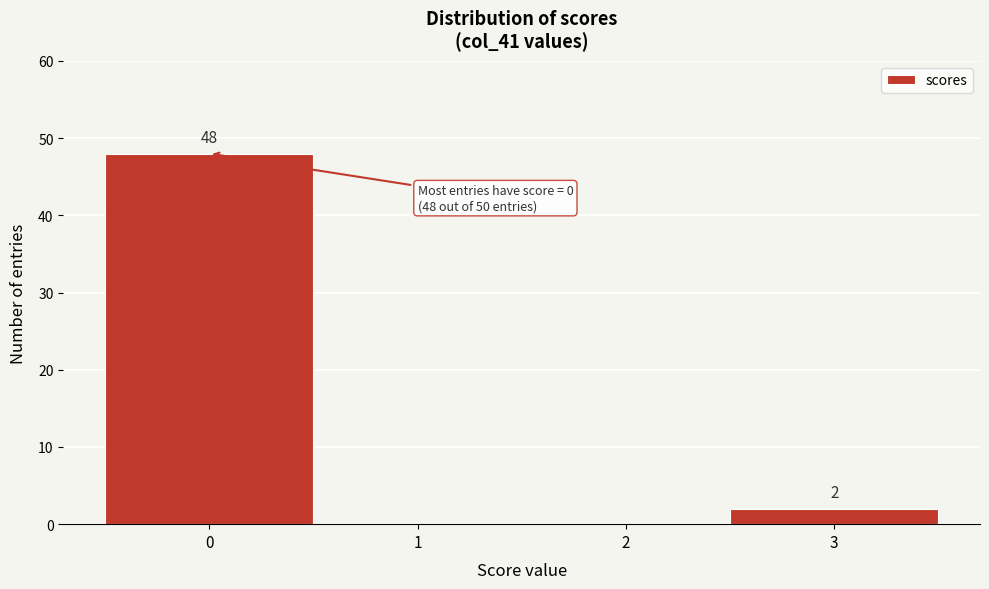

Reading left to right, transcribe all the data shown in this chart.

0=48	1=0	2=0	3=2